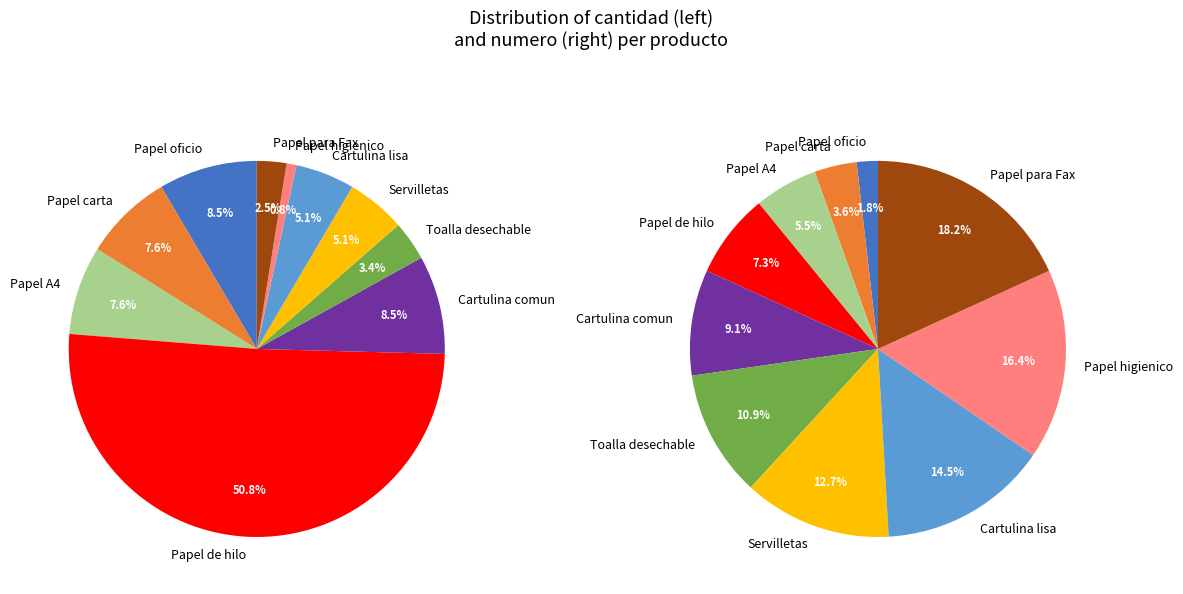

Count the number of slices in the pie.

10